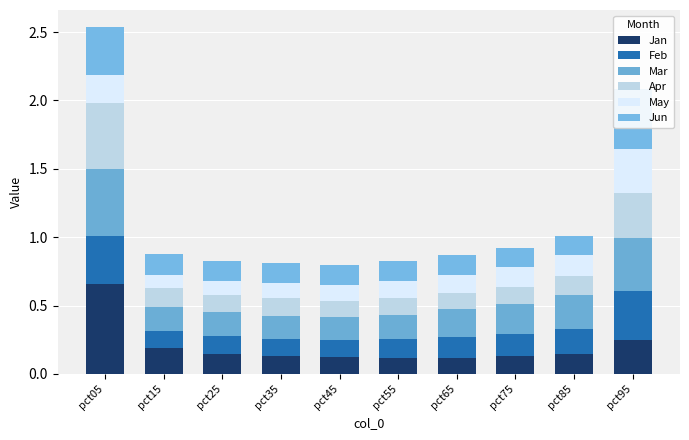

Reading left to right, what are all the values shown in this chart?

Jan: 0.7	0.2	0.1	0.1	0.1	0.1	0.1	0.1	0.1	0.2
Feb: 0.4	0.1	0.1	0.1	0.1	0.1	0.2	0.2	0.2	0.4
Mar: 0.5	0.2	0.2	0.2	0.2	0.2	0.2	0.2	0.2	0.4
Apr: 0.5	0.1	0.1	0.1	0.1	0.1	0.1	0.1	0.1	0.3
May: 0.2	0.1	0.1	0.1	0.1	0.1	0.1	0.1	0.1	0.3
Jun: 0.4	0.1	0.1	0.2	0.1	0.1	0.1	0.1	0.1	0.4